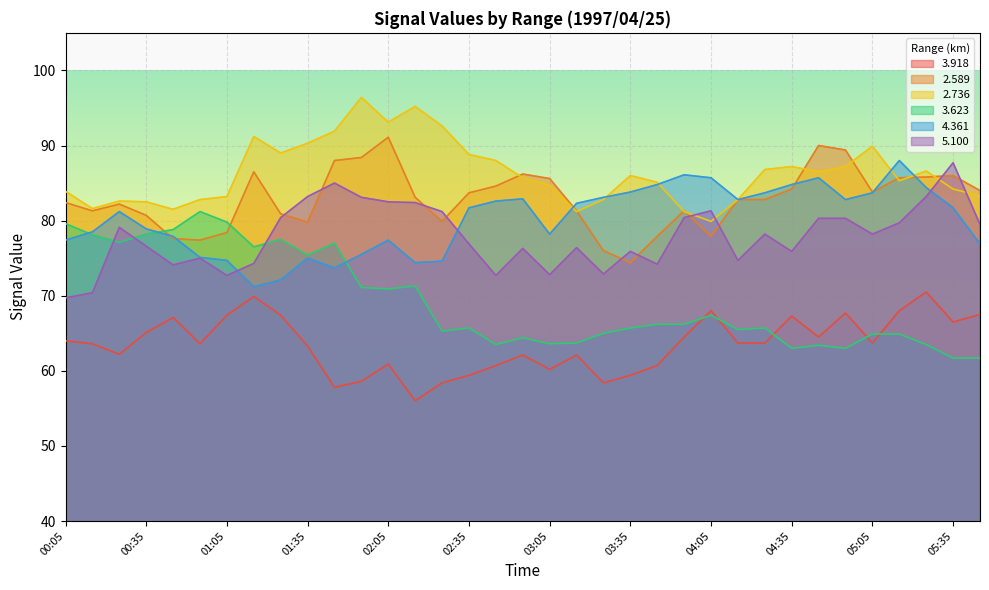

What is the total value across all series at 01:25?

467.3